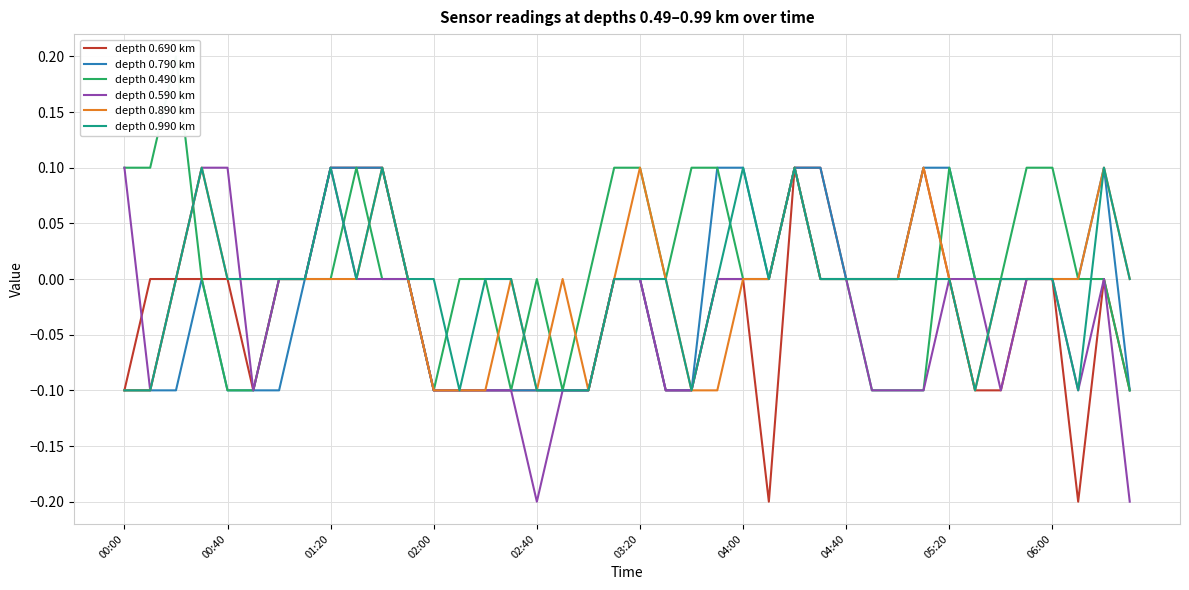

Which series has the largest range (max minus min)?

depth 0.690 km